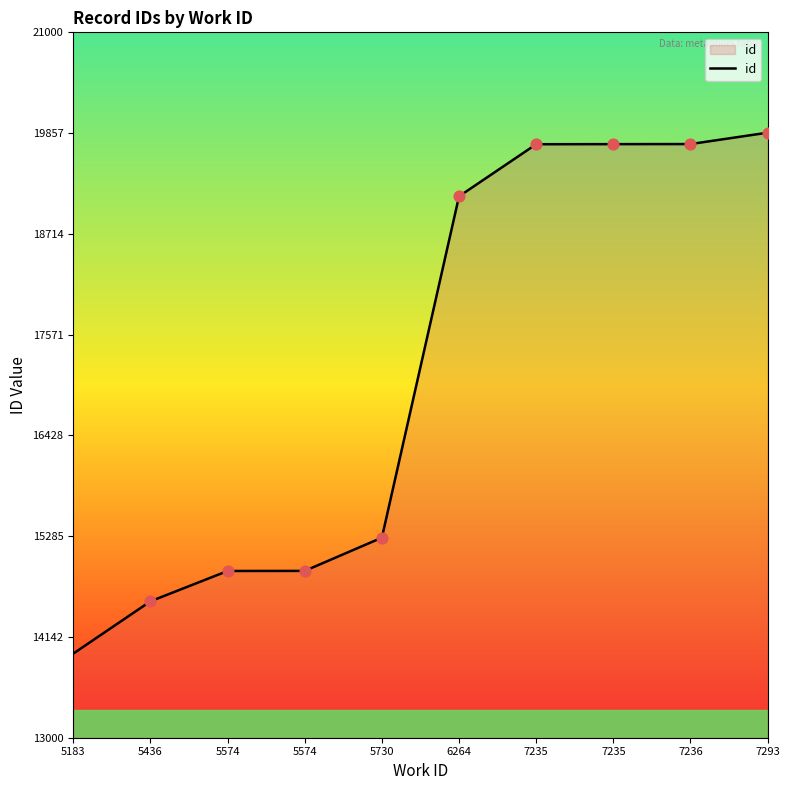

Which has a higher value, 5183 or 7235?

7235